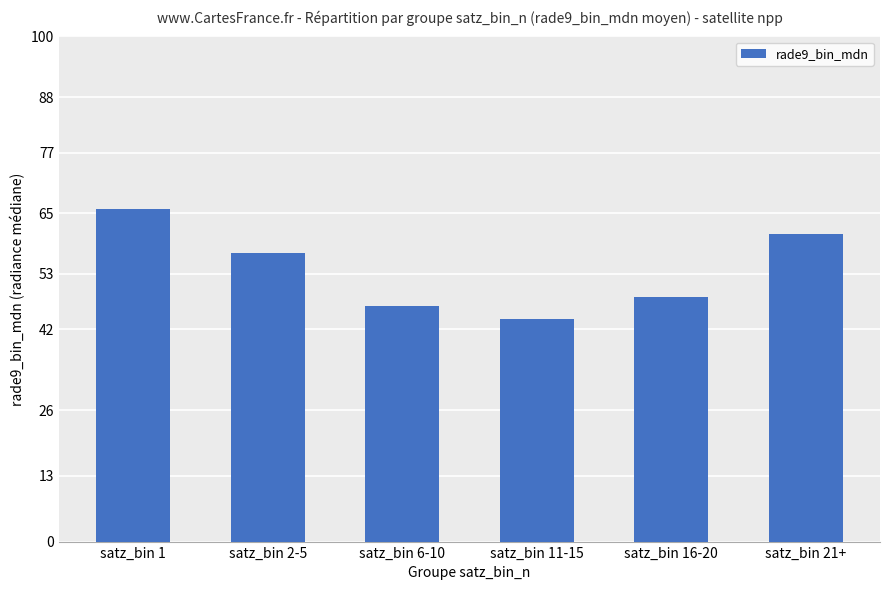

List the labels in order of value, largest first.

satz_bin 1, satz_bin 21+, satz_bin 2-5, satz_bin 16-20, satz_bin 6-10, satz_bin 11-15